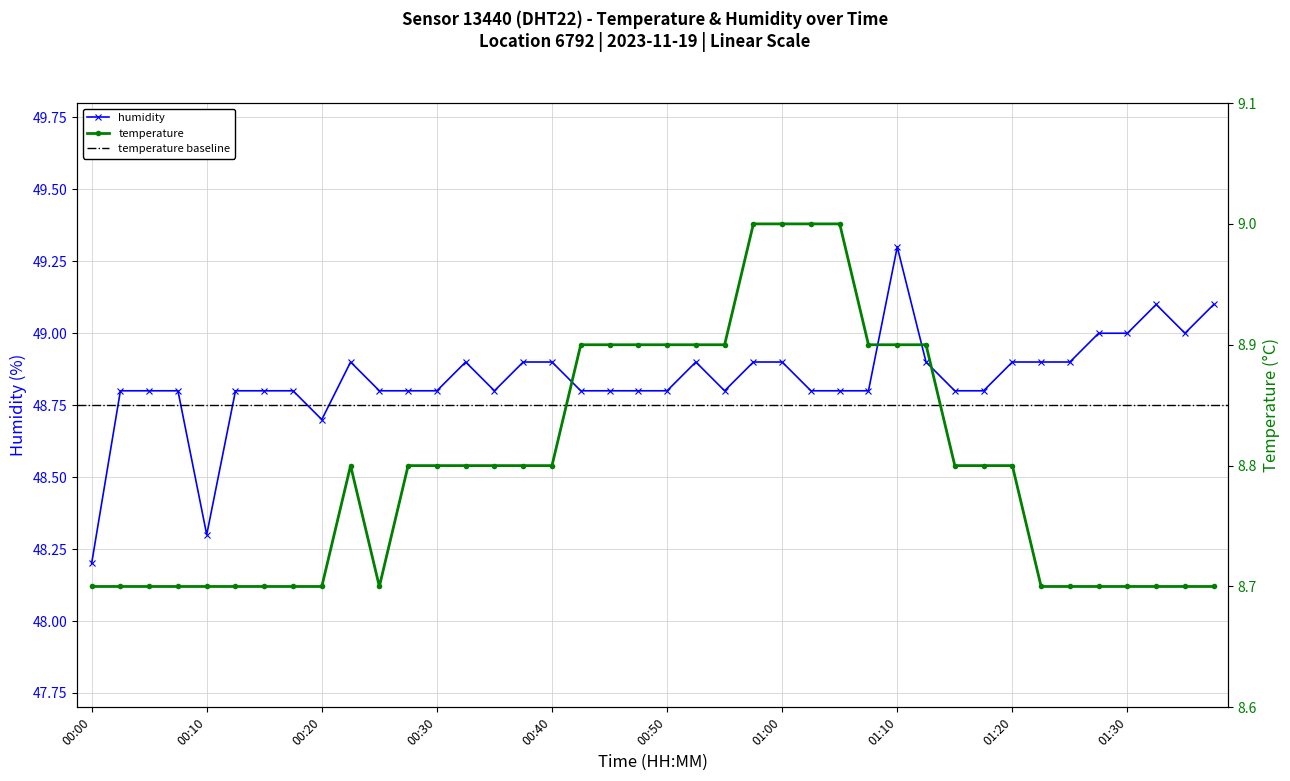

Count the temperature values in the range 8 to 9.

40